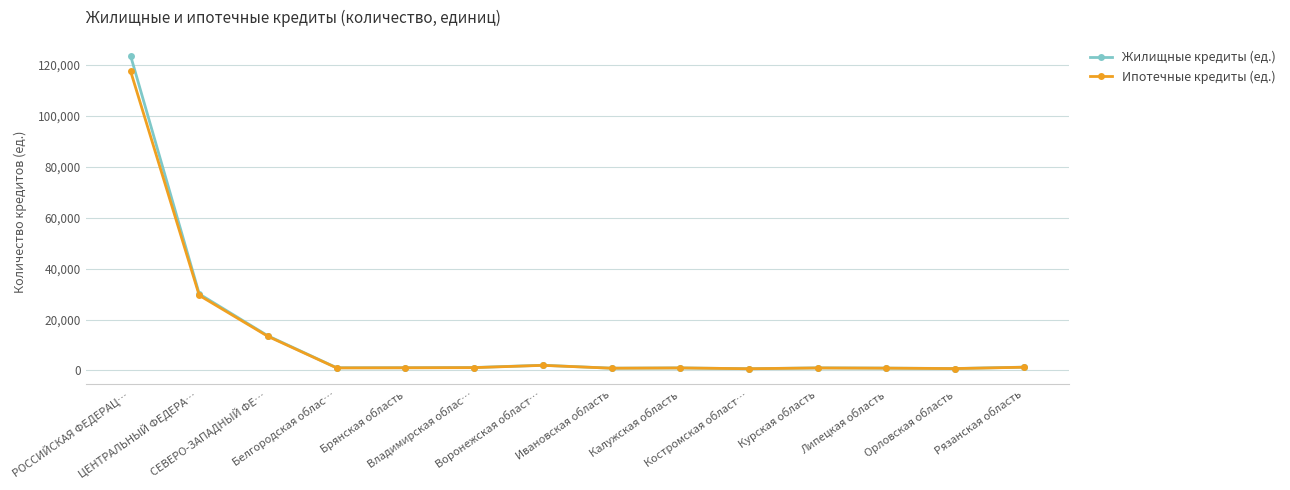

What is the lowest value of the Ипотечные кредиты (ед.) series?

654